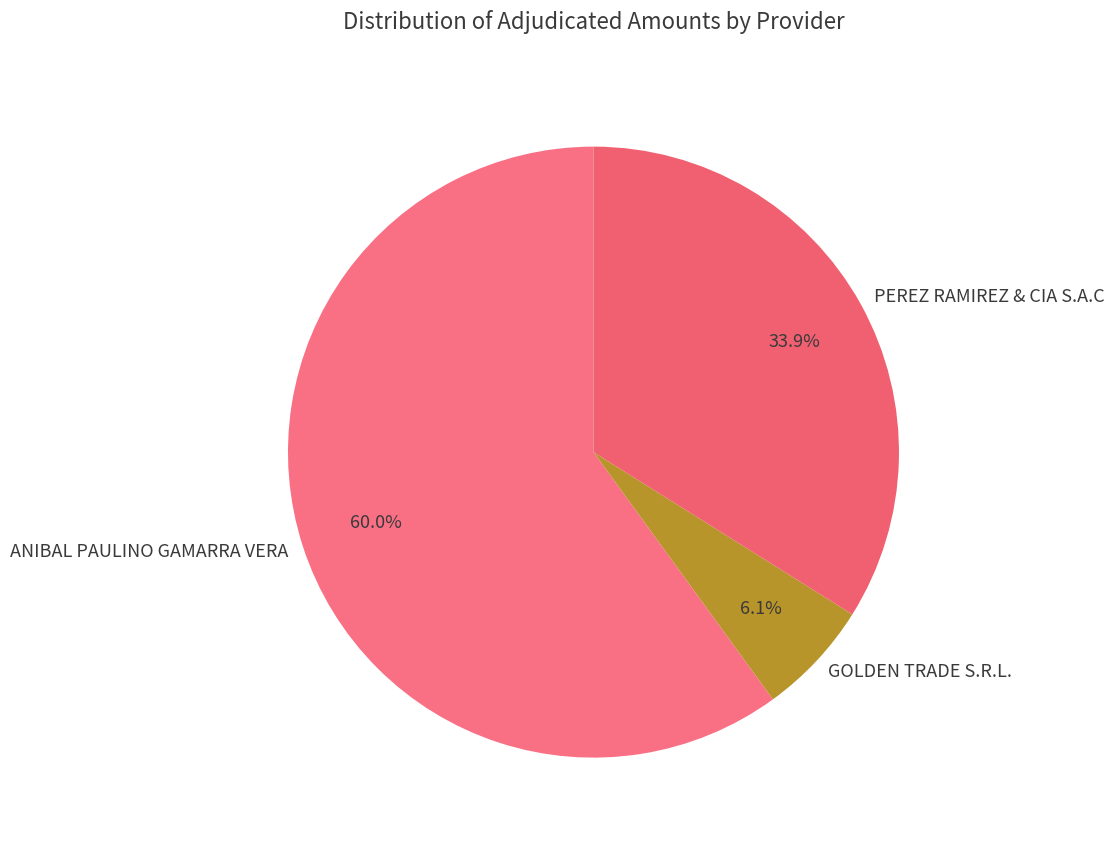

How many segments does this pie chart have?

3